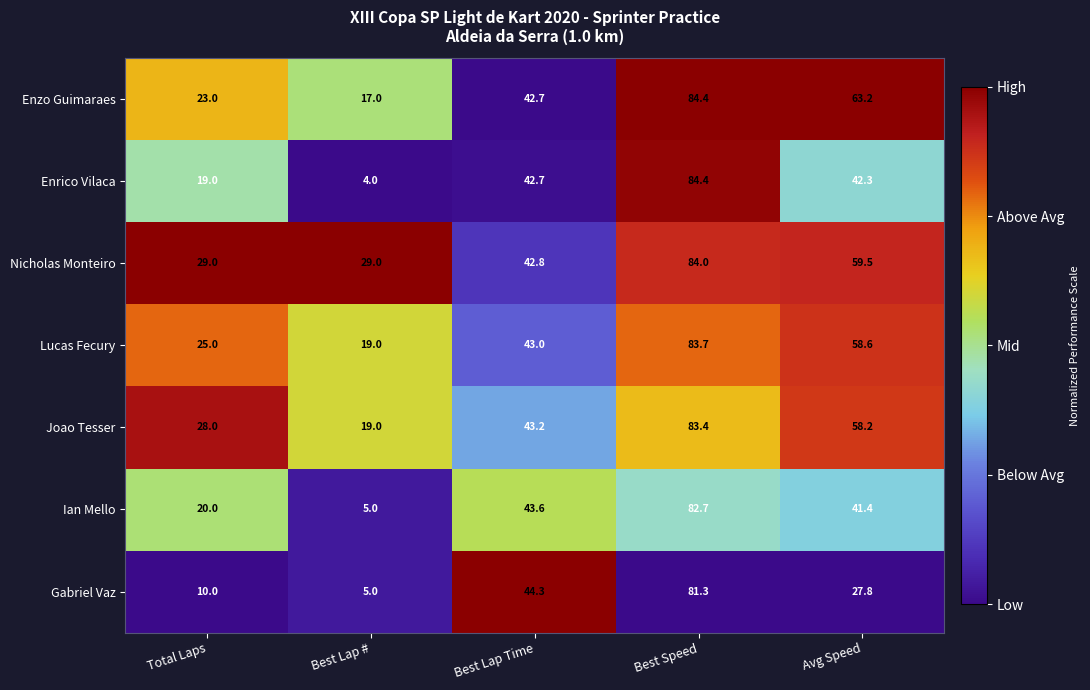

At which label is Enrico Vilaca closest to 44?

Best Lap Time